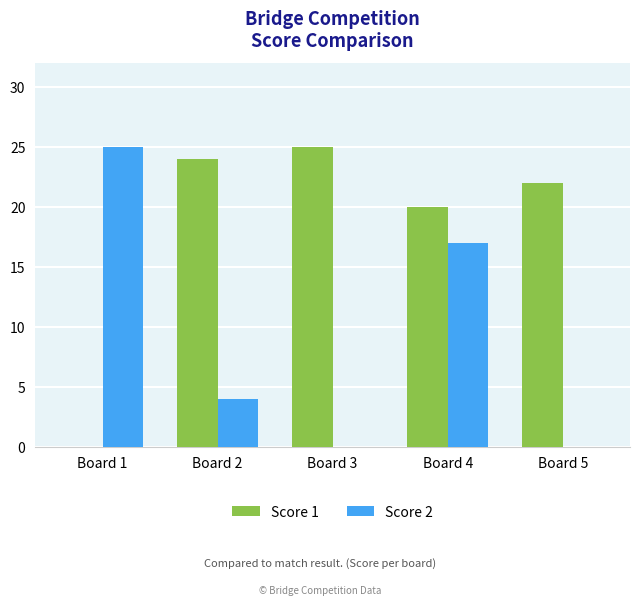

Is the value of Score 2 at Board 1 greater than the value of Score 1 at Board 1?

Yes